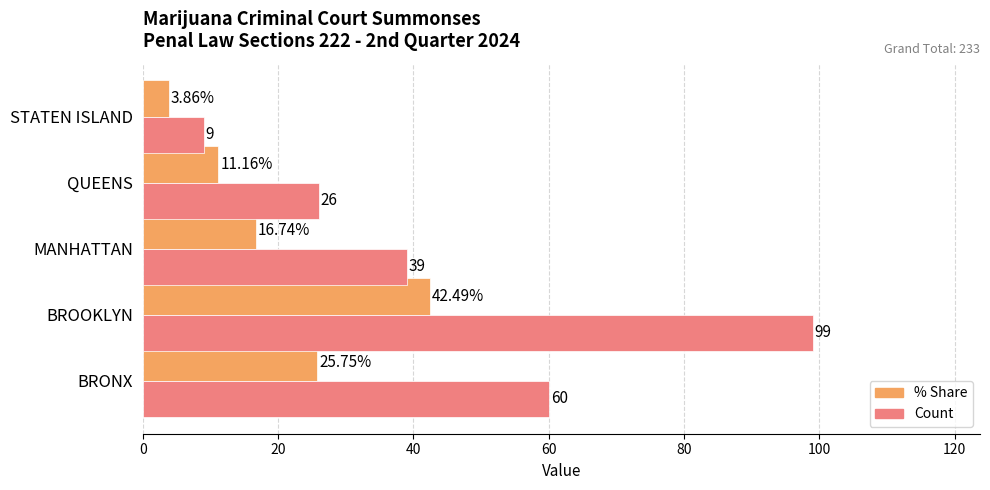

At which category is the sum across all series the highest?

BROOKLYN